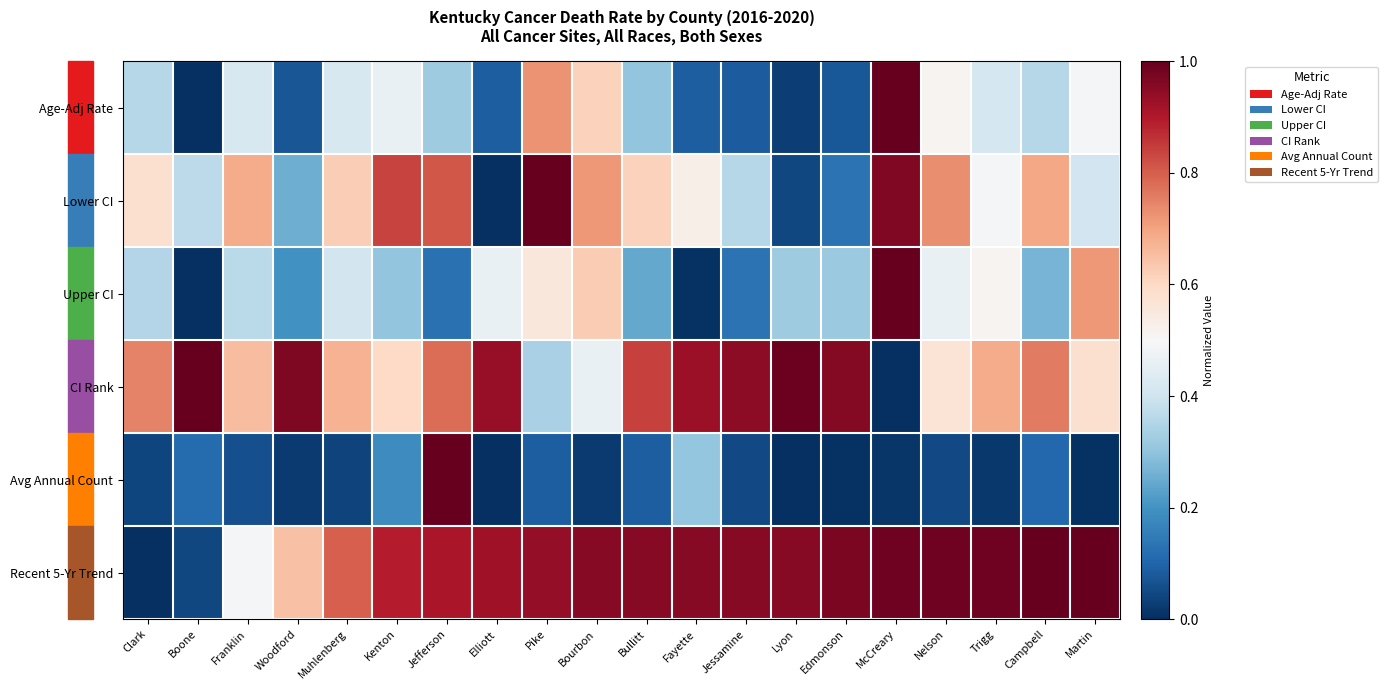

What is the spread (max minus min) of values at Edmonson?

1.0